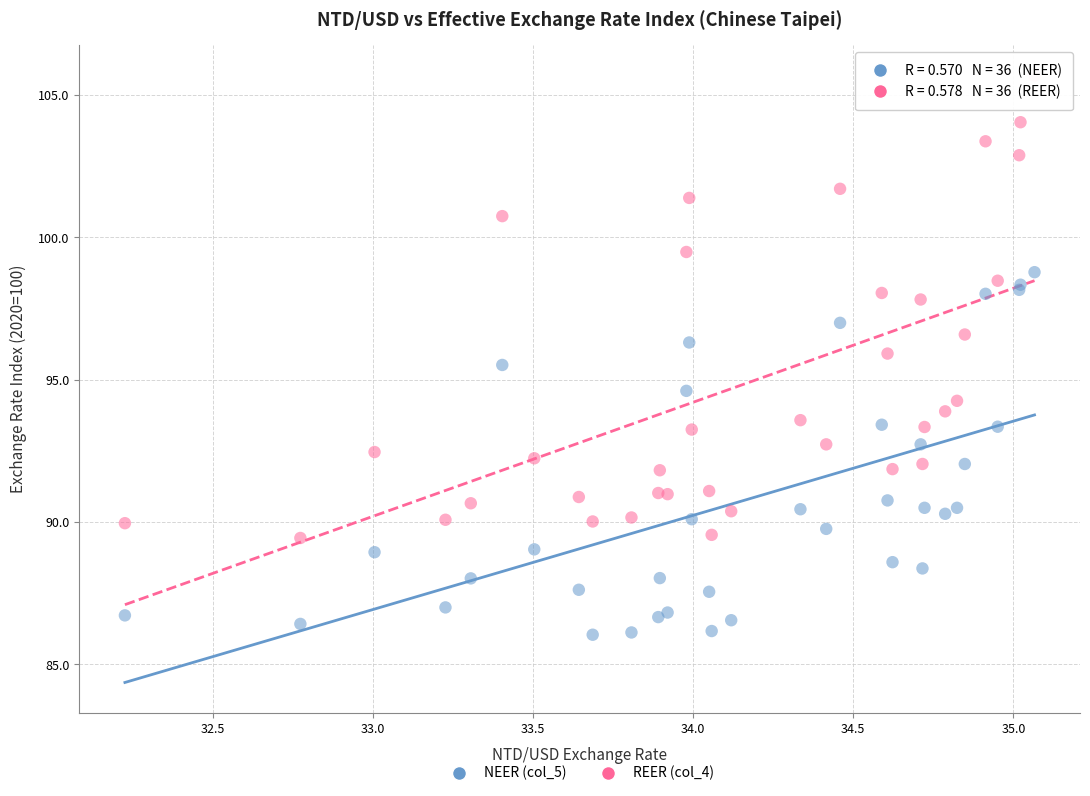

Which series reaches the minimum Y coordinate?

NEER (col_5)